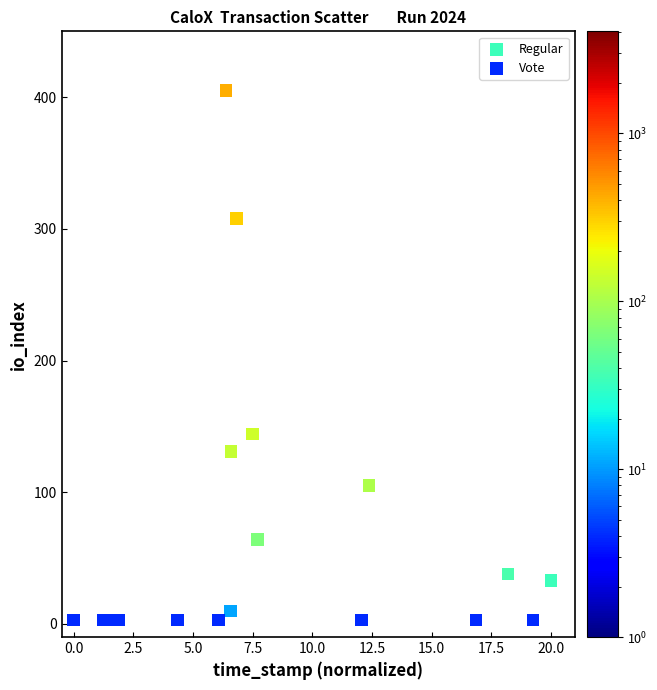

Which series reaches the maximum Y coordinate?

Regular